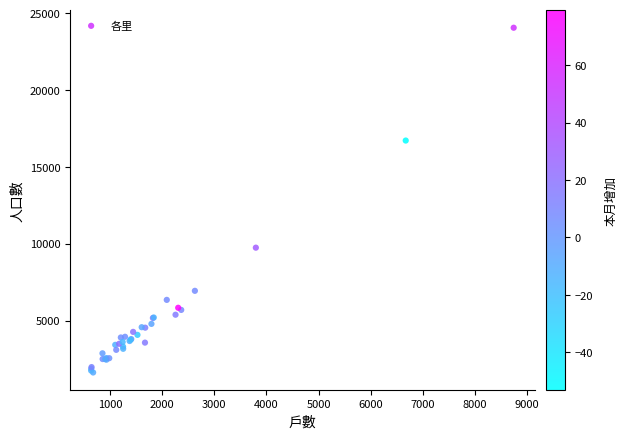

What Y value in the scatter plot is closest to 12837?

9742